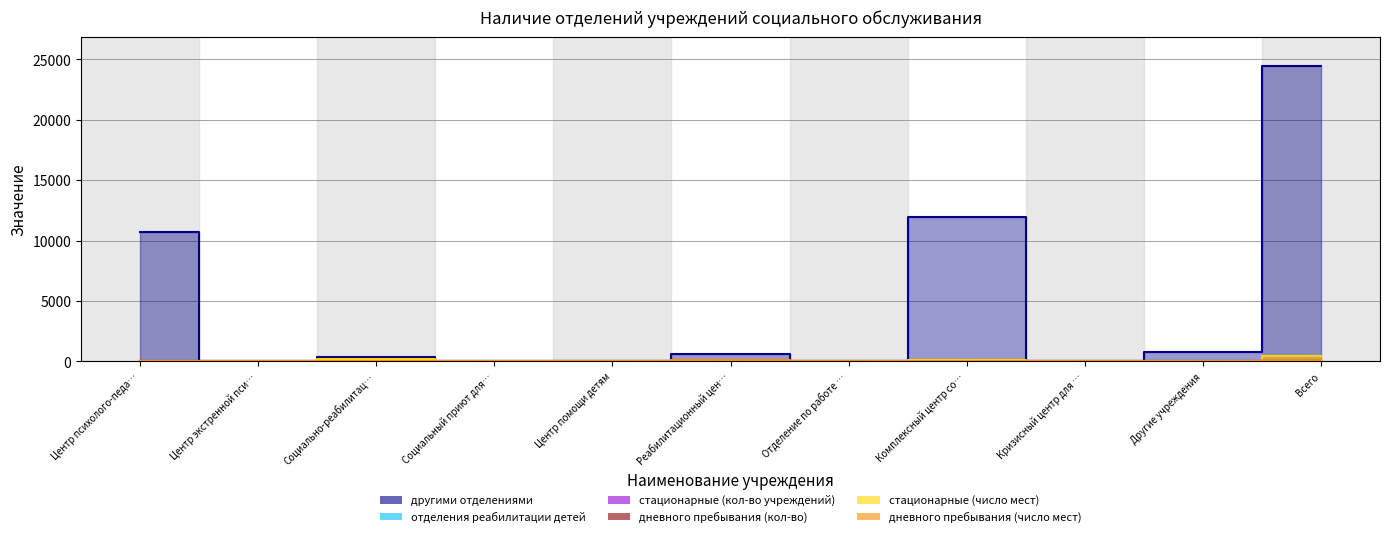

Count the дневного пребывания (кол-во) values in the range 0 to 1.

9